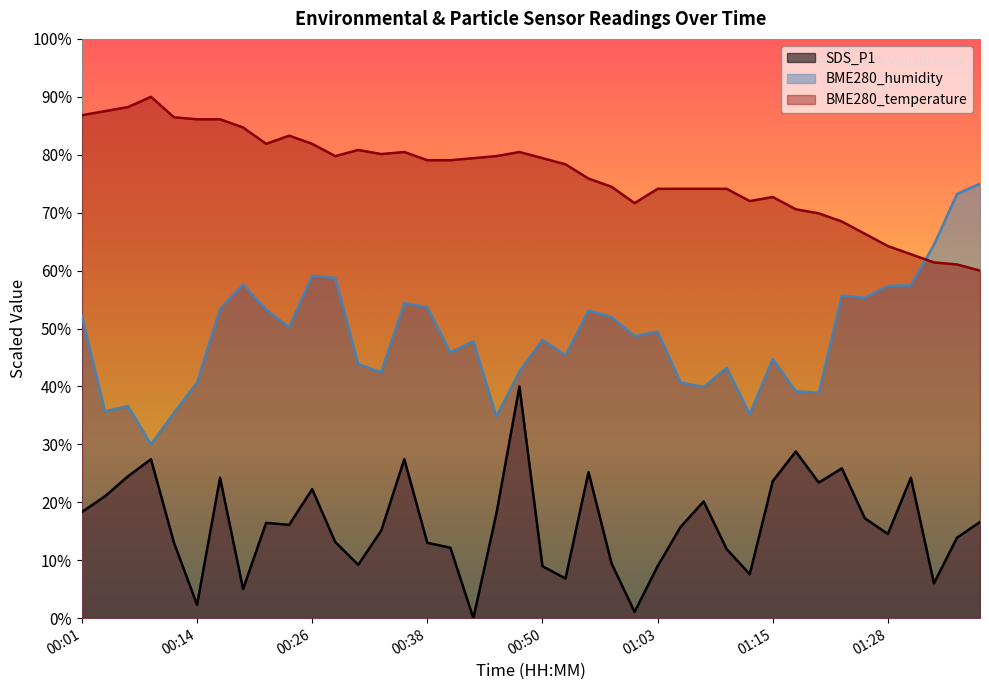

What is the difference between the maximum and minimum values in the SDS_P1 series?

40.0